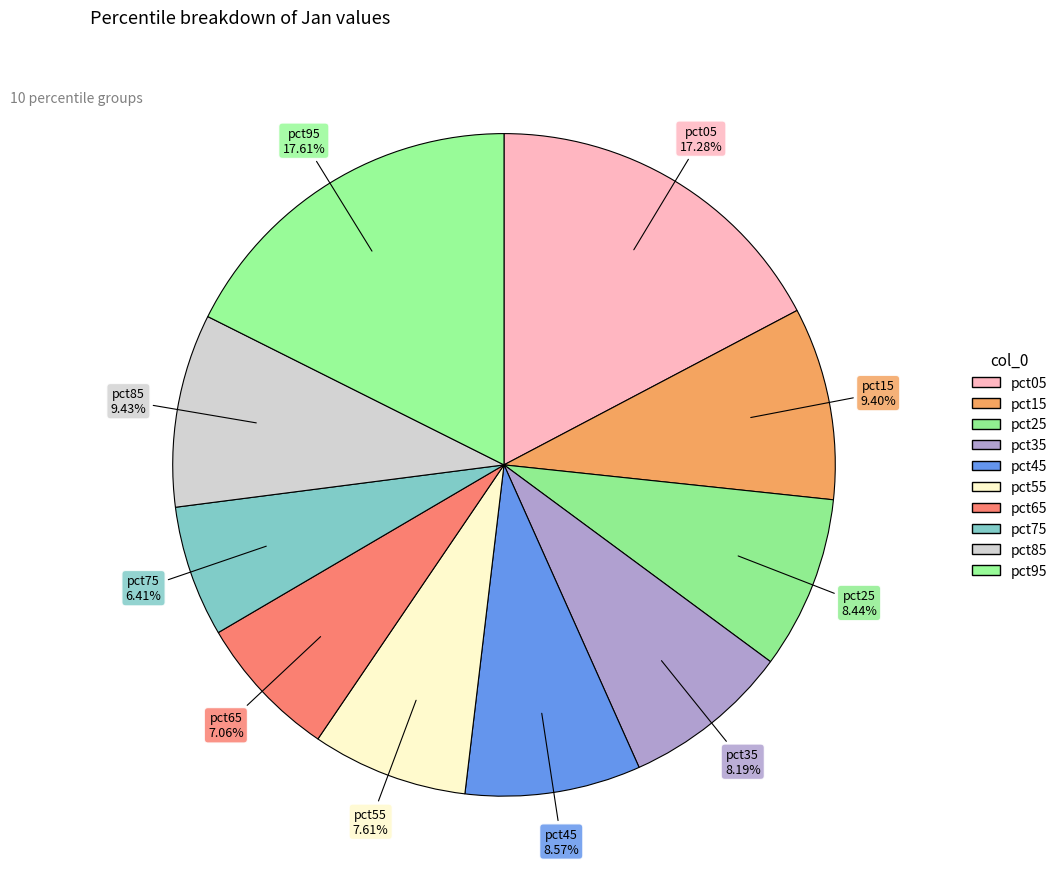

Between pct55 and pct65, which is larger?

pct55